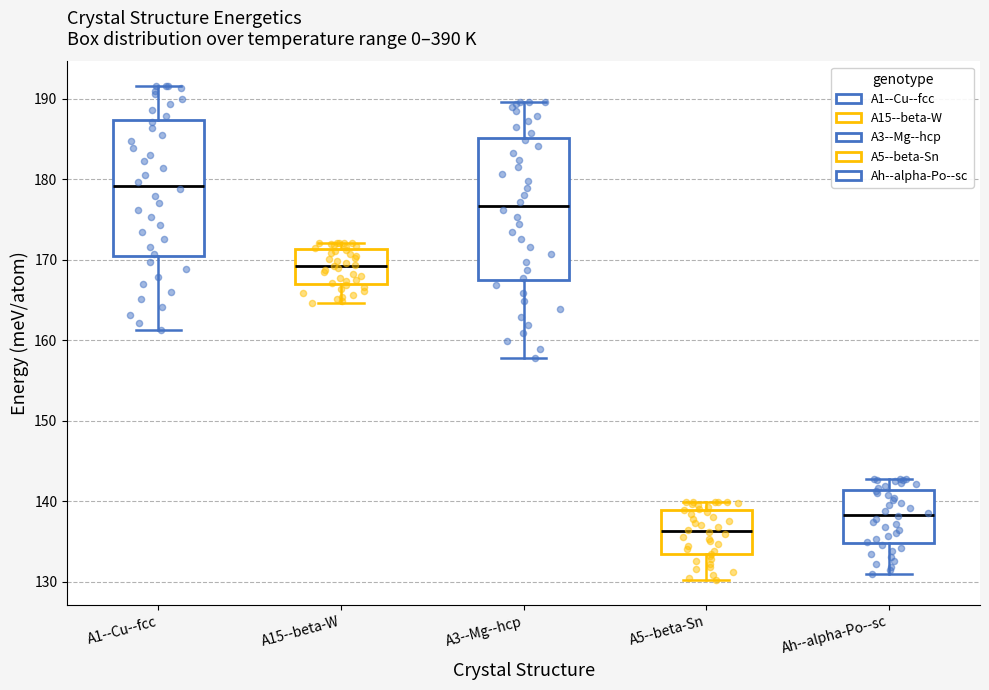

Reading left to right, transcribe this box plot: for each box, give where its median line is, the range the box spans, and where its two whiskers end, as read against the y-axis. The values are not printed on the chart, so give them approximately, as read against the axis.

A1--Cu--fcc: median 179, box 170 to 187, whiskers 161 to 192
A15--beta-W: median 169, box 167 to 171, whiskers 165 to 172
A3--Mg--hcp: median 177, box 168 to 185, whiskers 158 to 190
A5--beta-Sn: median 136, box 133 to 139, whiskers 130 to 140
Ah--alpha-Po--sc: median 138, box 135 to 141, whiskers 131 to 143